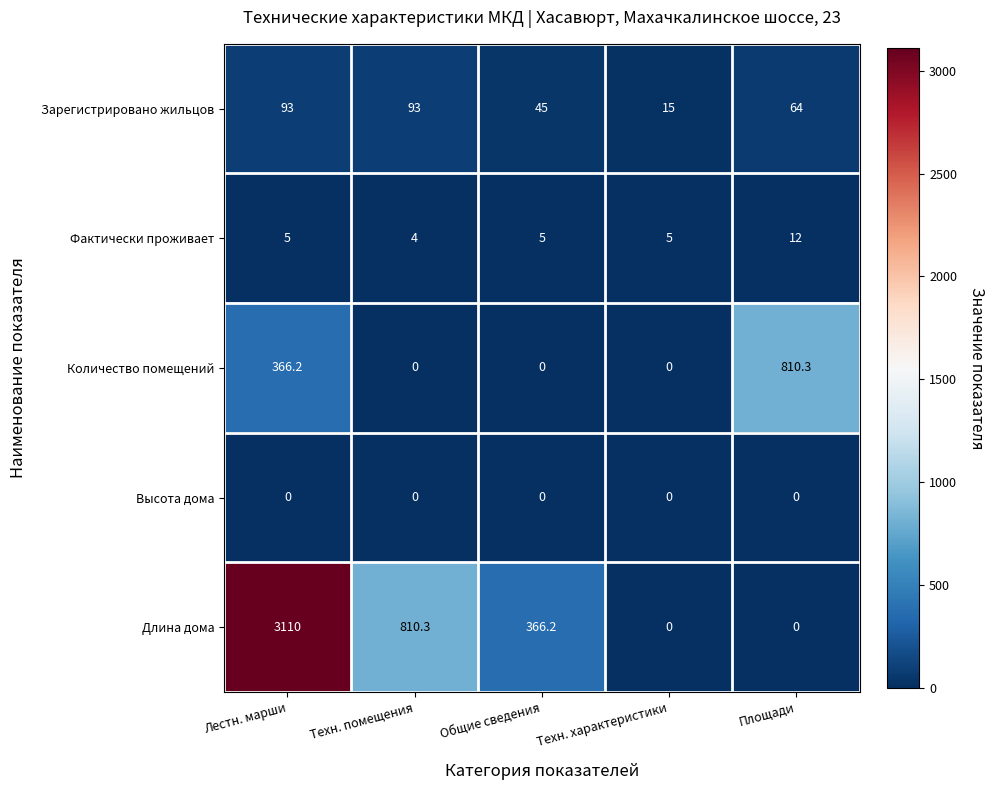

What is the difference between the maximum and minimum values in the Количество помещений series?

810.3